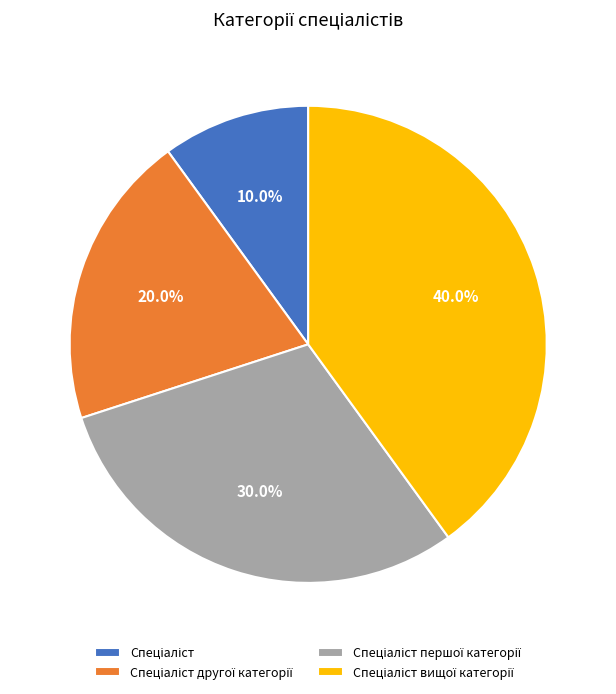

Is there a majority slice in this chart?

No